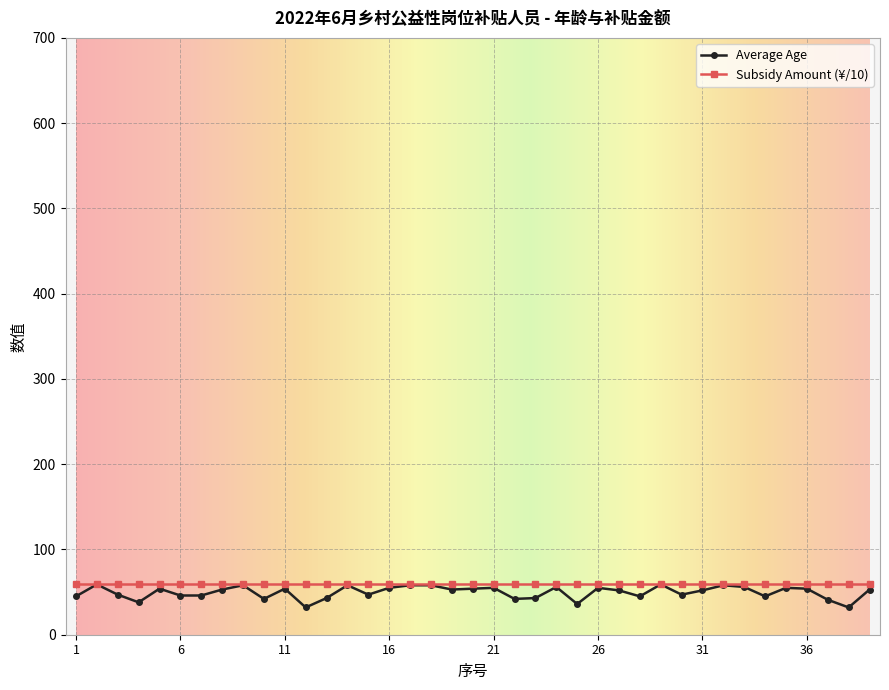

What is the maximum value shown in the chart?

60